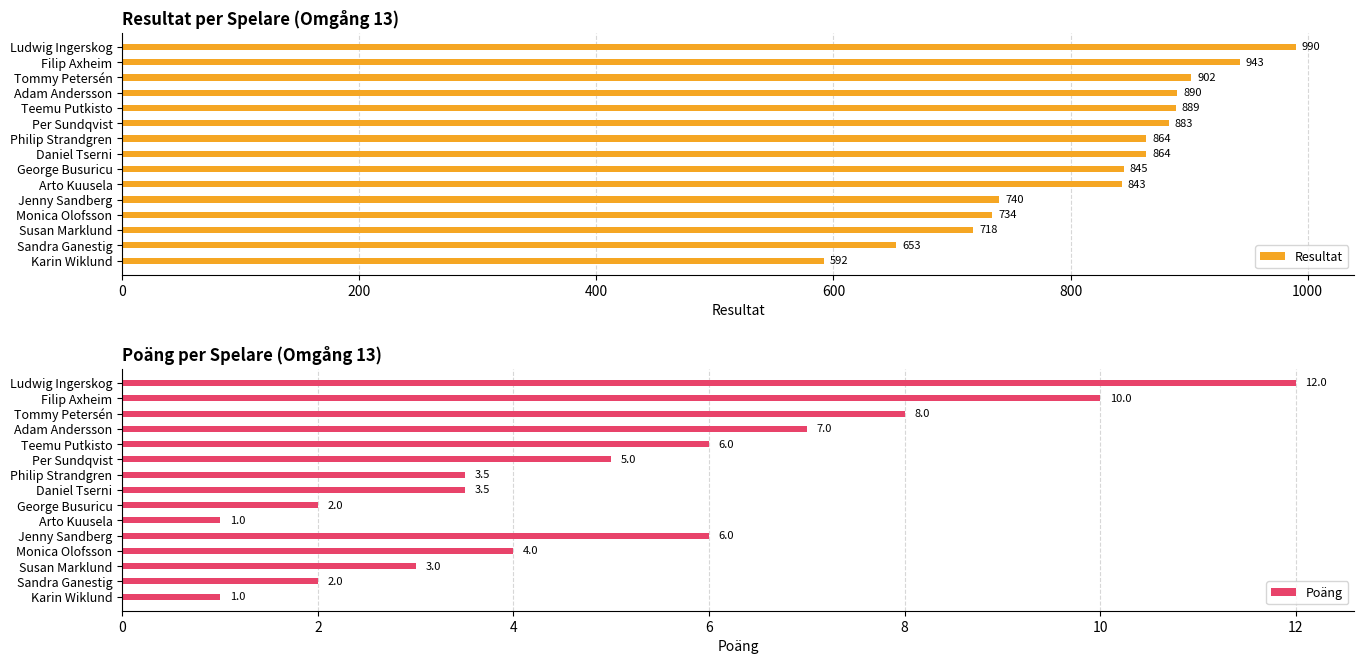

What is the sum of the Poäng values at Sandra Ganestig and Tommy Petersén?

10.0